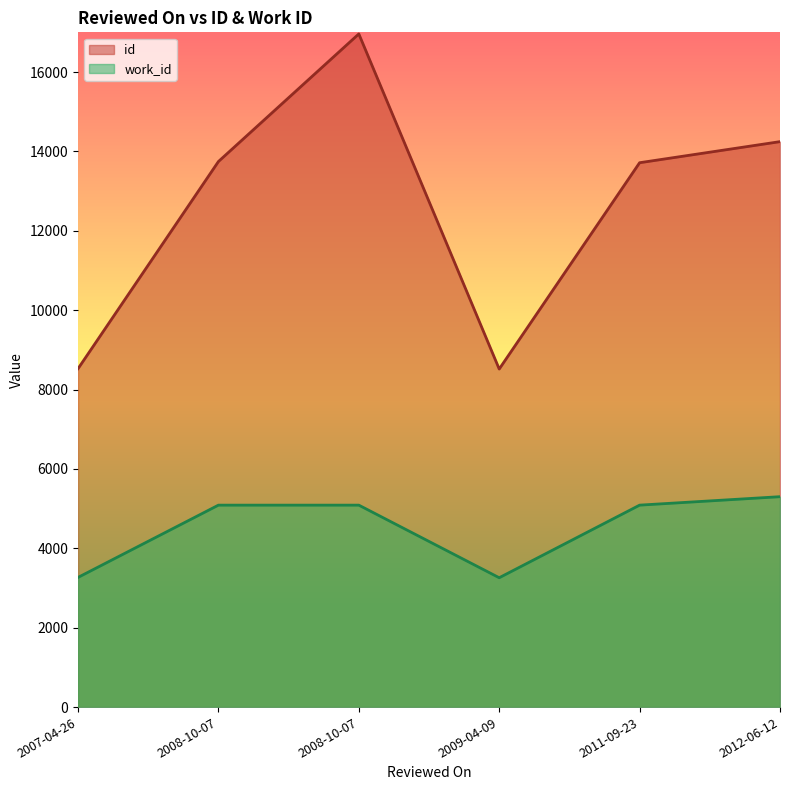

What is the difference between the maximum and minimum values in the id series?

8443